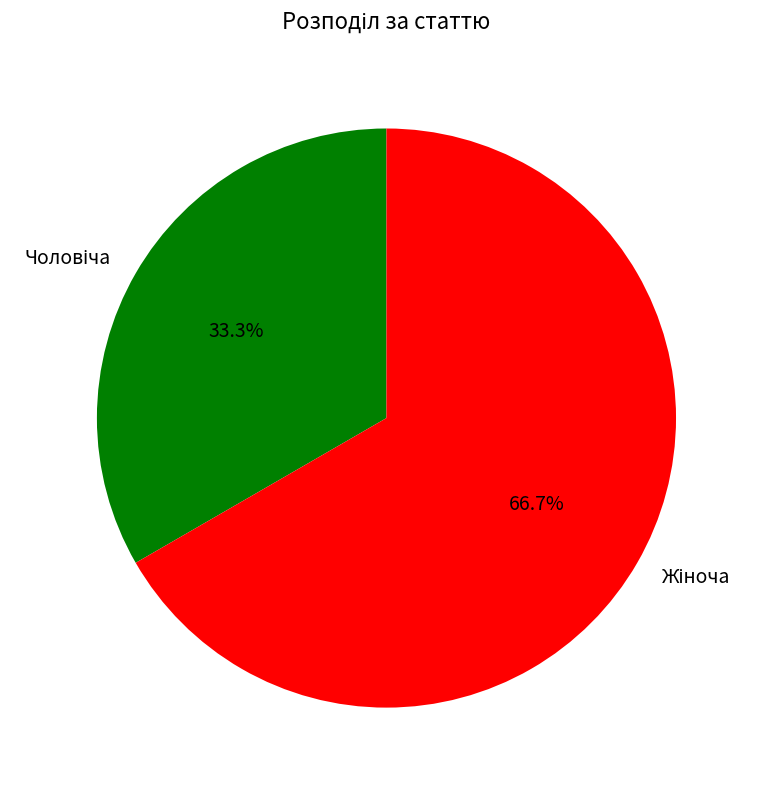

Does any single category account for the majority?

Yes